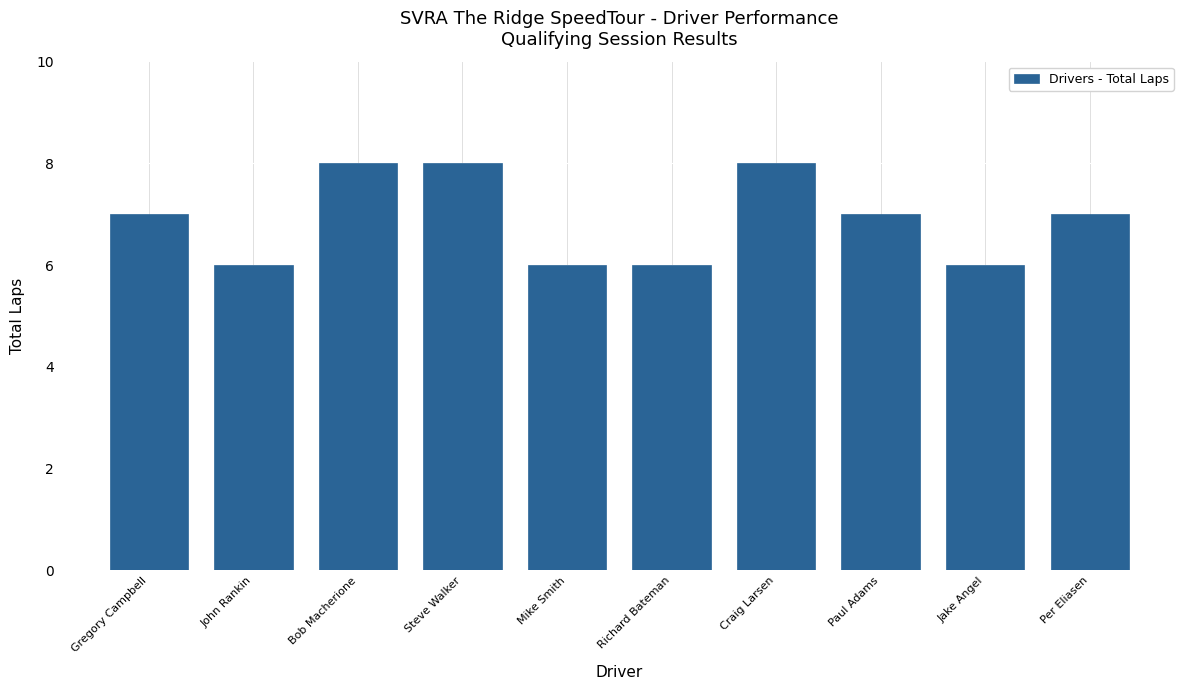

Read the value at Bob Macherione.

8